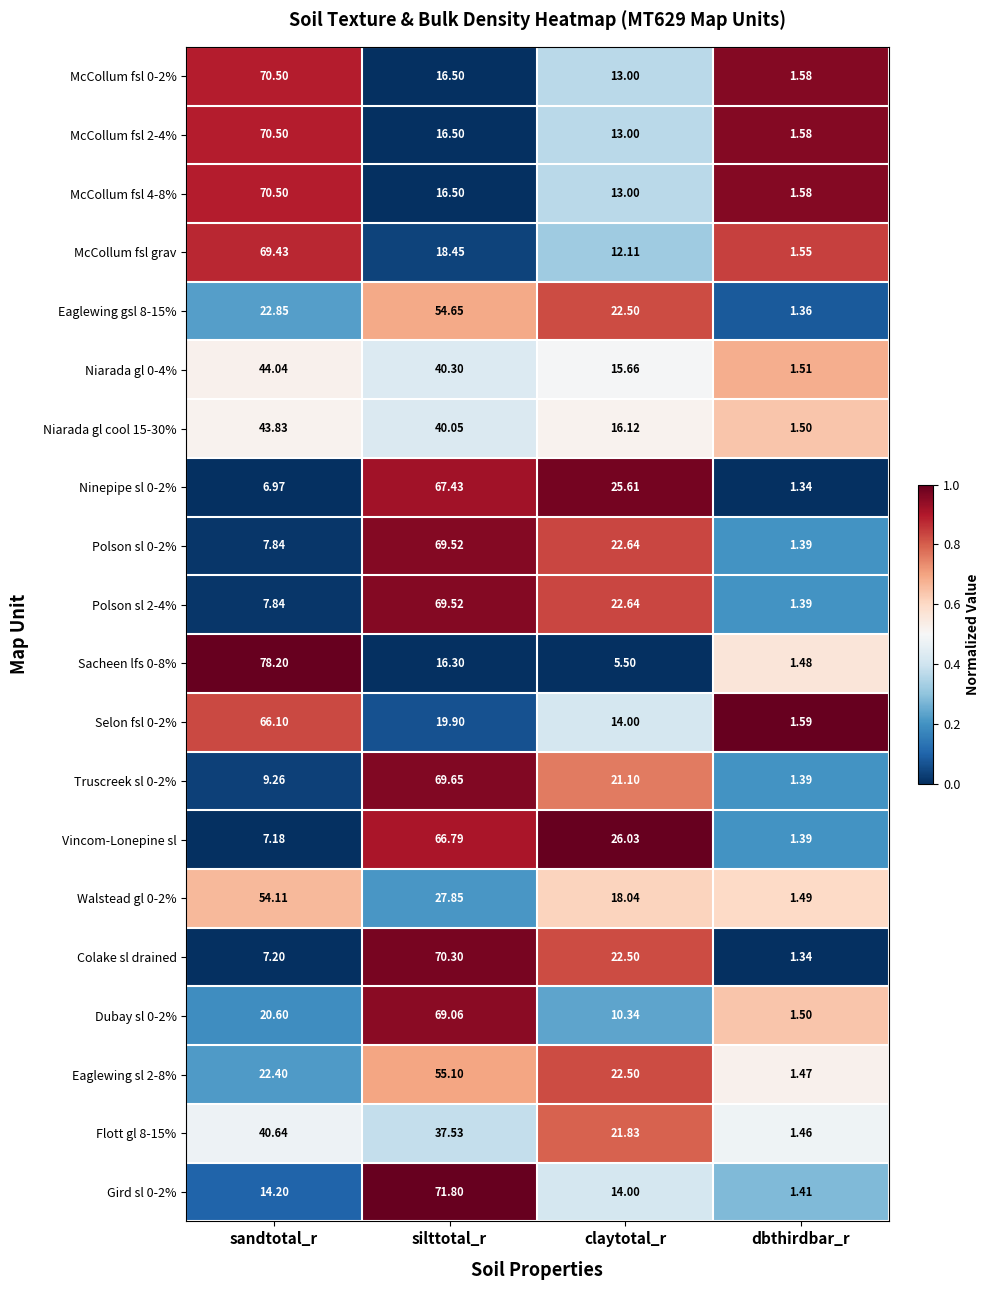

Between claytotal_r and dbthirdbar_r, which series saw the biggest shift?

Vincom-Lonepine sl